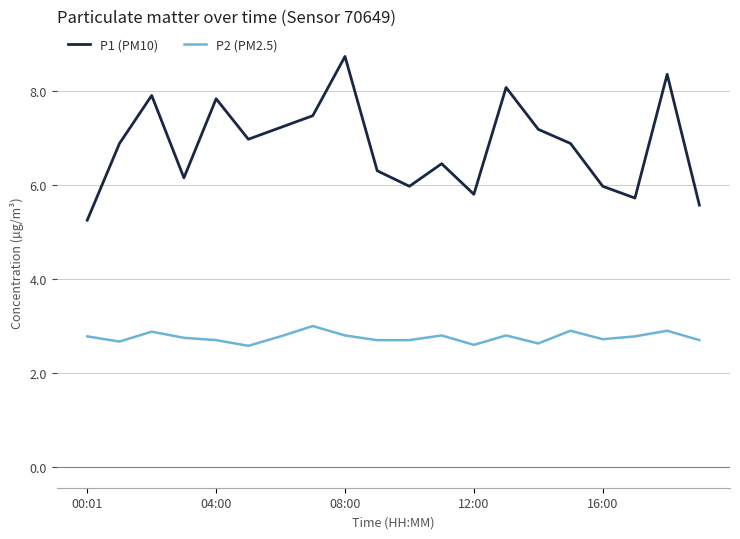

What is the sum of all P1 (PM10) values?

136.7